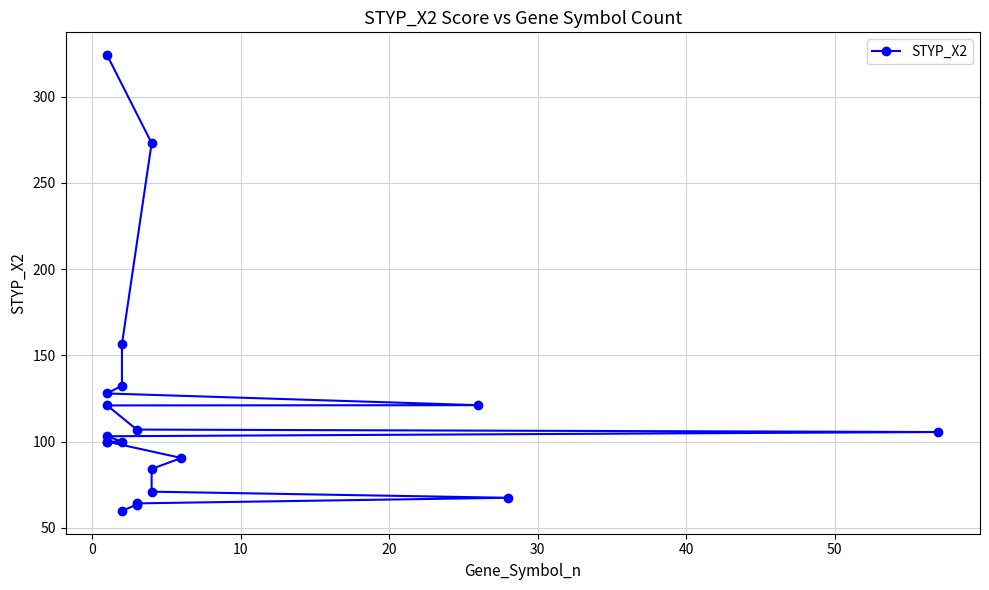

What is the value of the 18th point from the left?

64.2